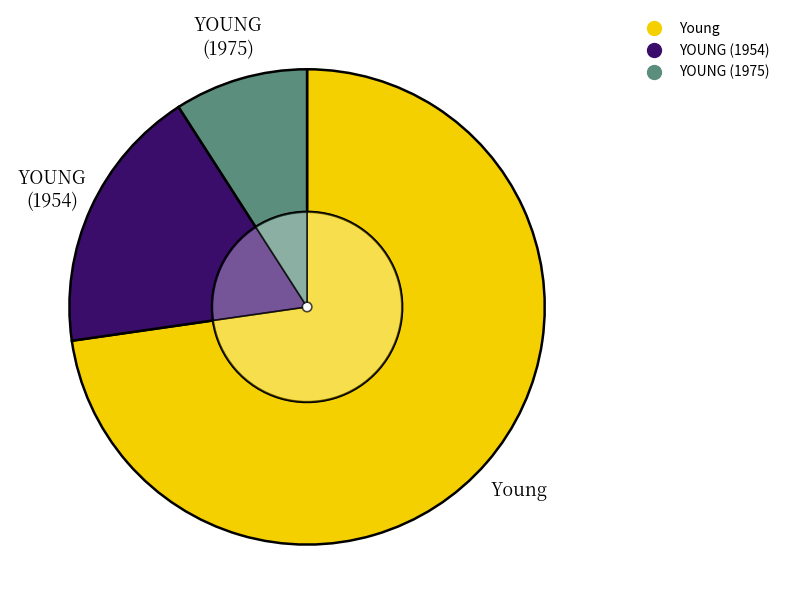

To the nearest percent, what percentage of the pie is YOUNG (1975)?

9%